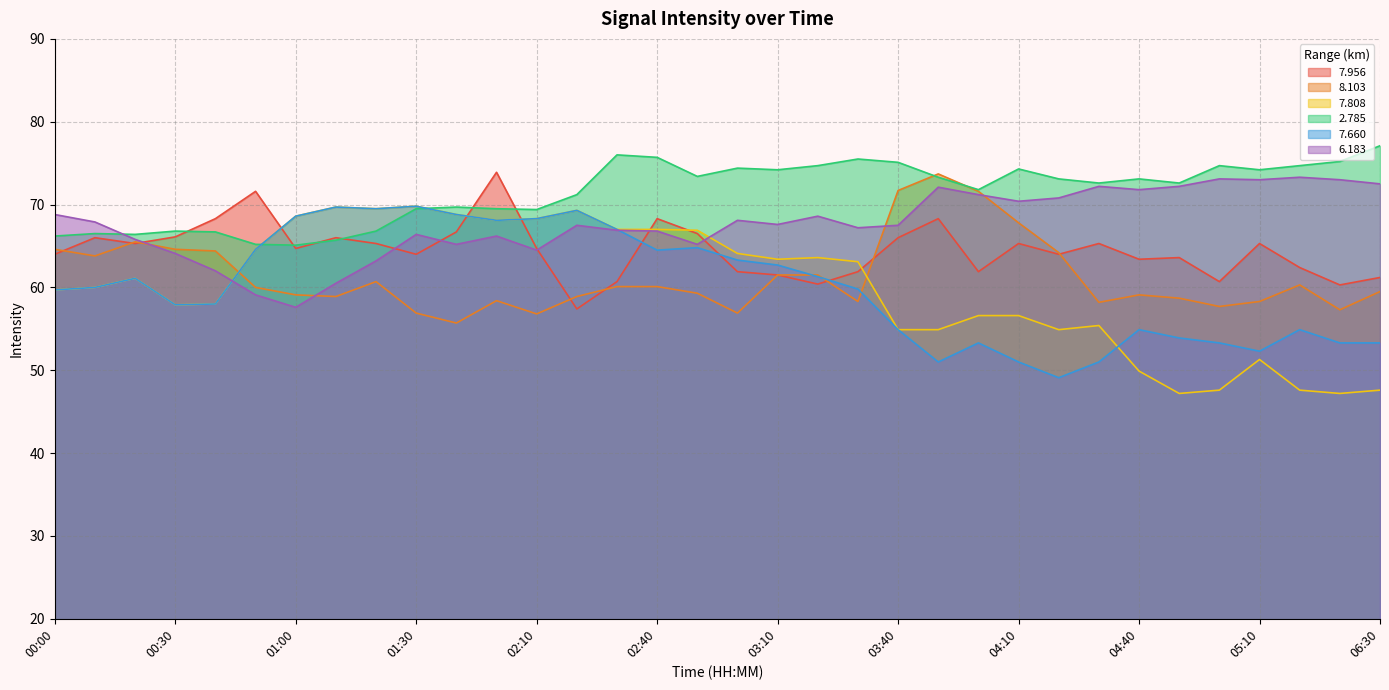

What is the sum of all   2.785 values?

2430.4